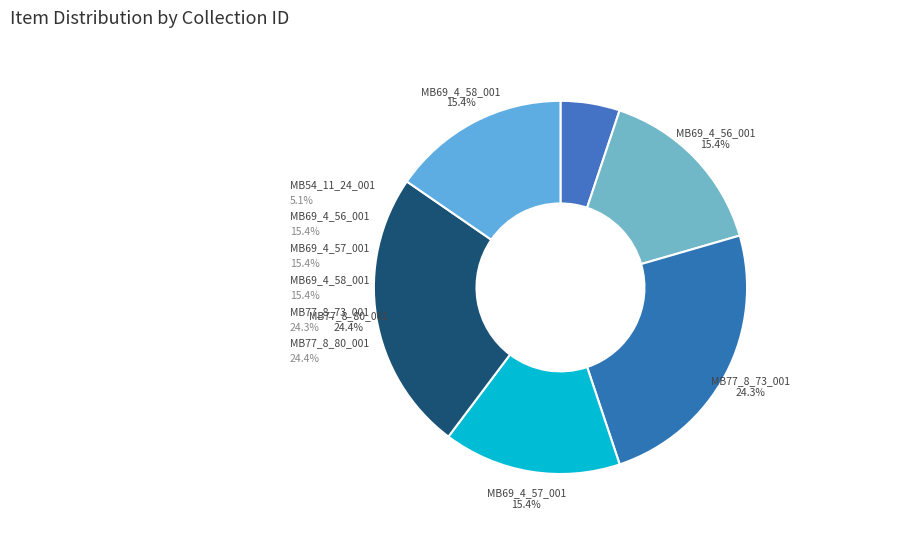

Which has a higher value, MB77_8_73_001 or MB77_8_80_001?

MB77_8_80_001